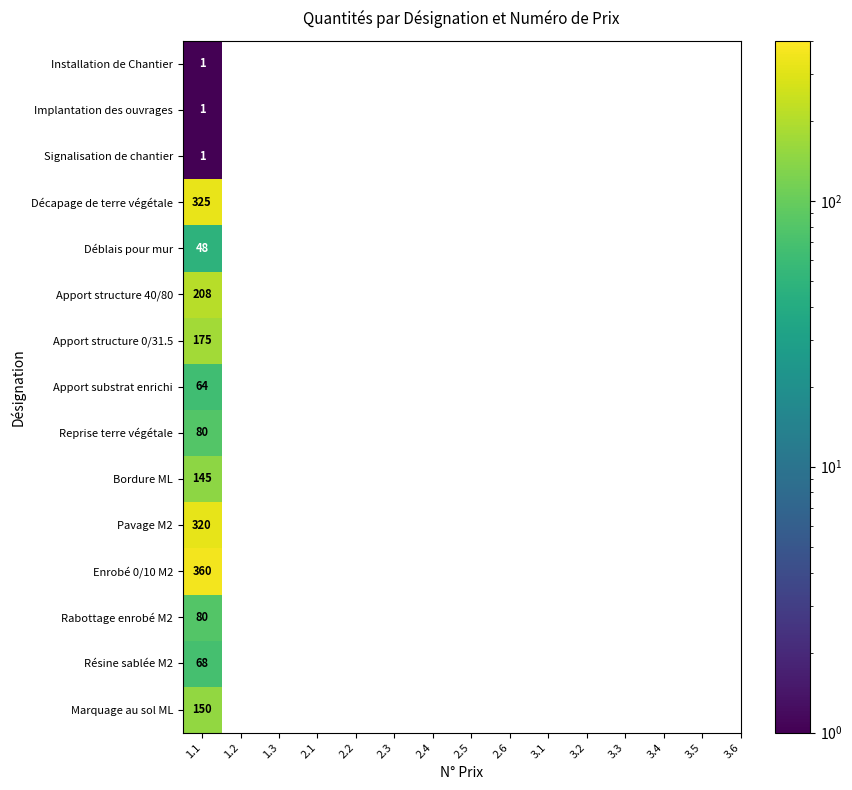

The value of Décapage de terre végétale at 1.1 is 325. True or false?

True